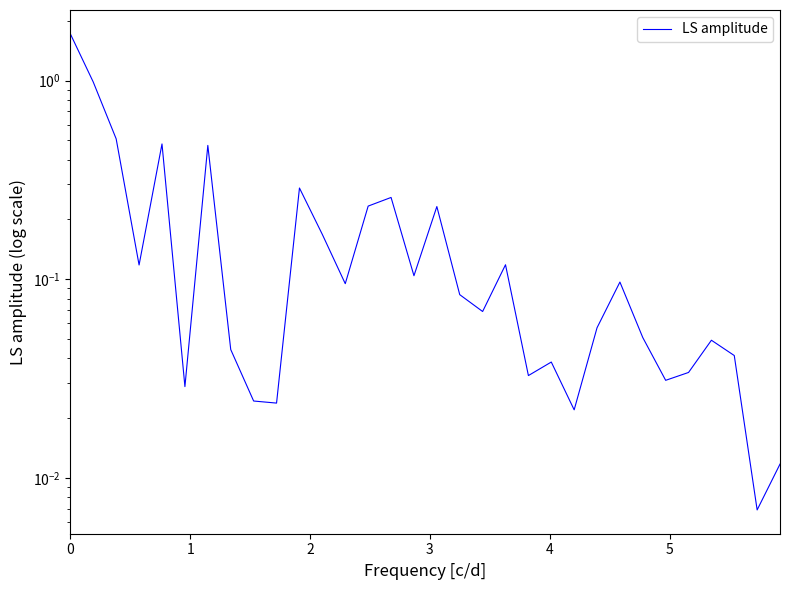

What is the value of the 17th point from the left?

0.2